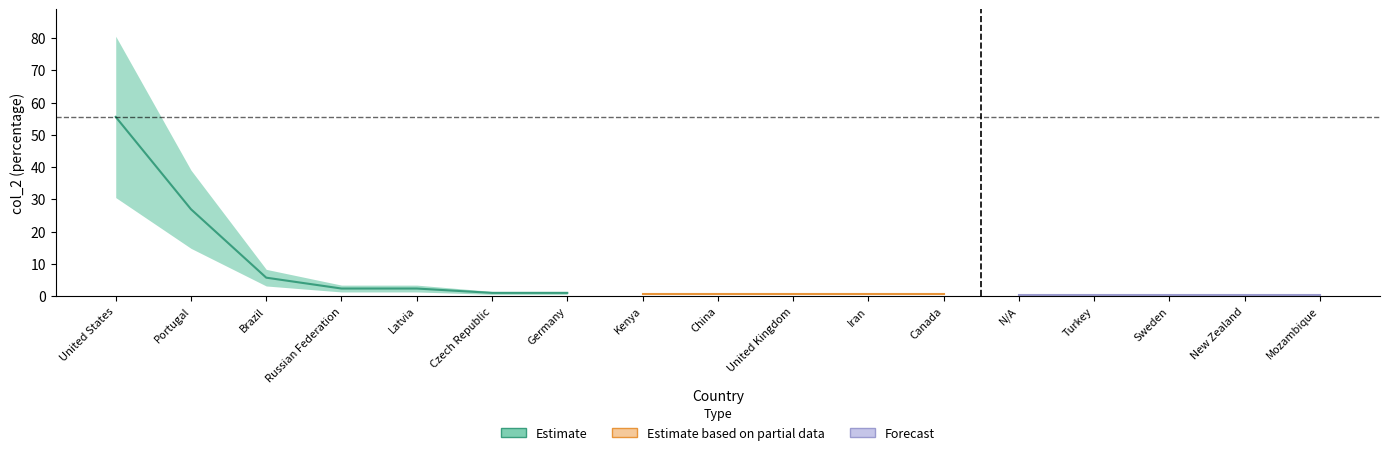

The col_2 series shows 0.3 at N/A. True or false?

True